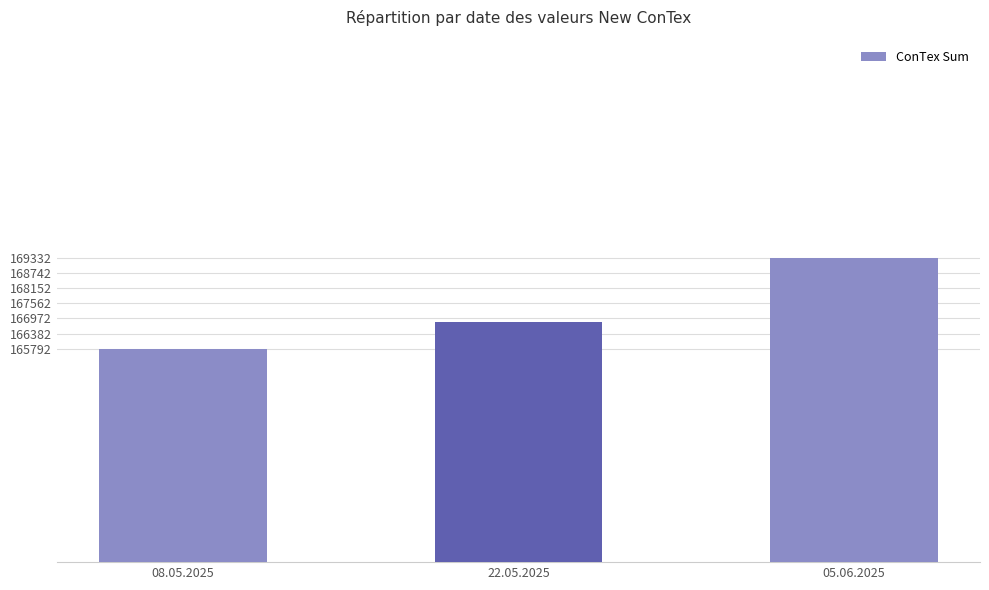

Approximately how many times larger is the value at 22.05.2025 compared to 08.05.2025?

1.0